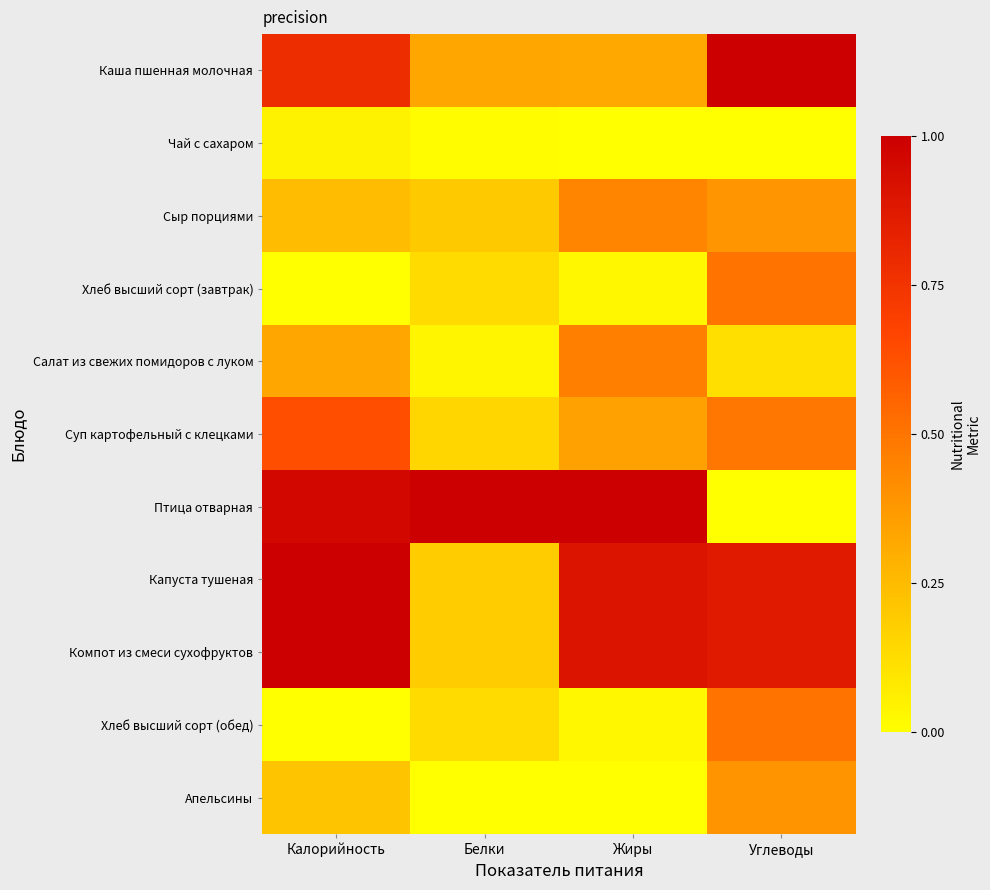

Which has a higher value, Калорийность or Углеводы?

Углеводы